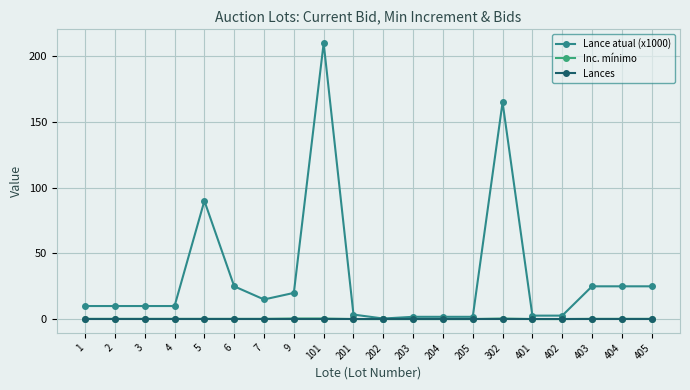

What value does the Lance atual (x1000) series have at 302?

165.0